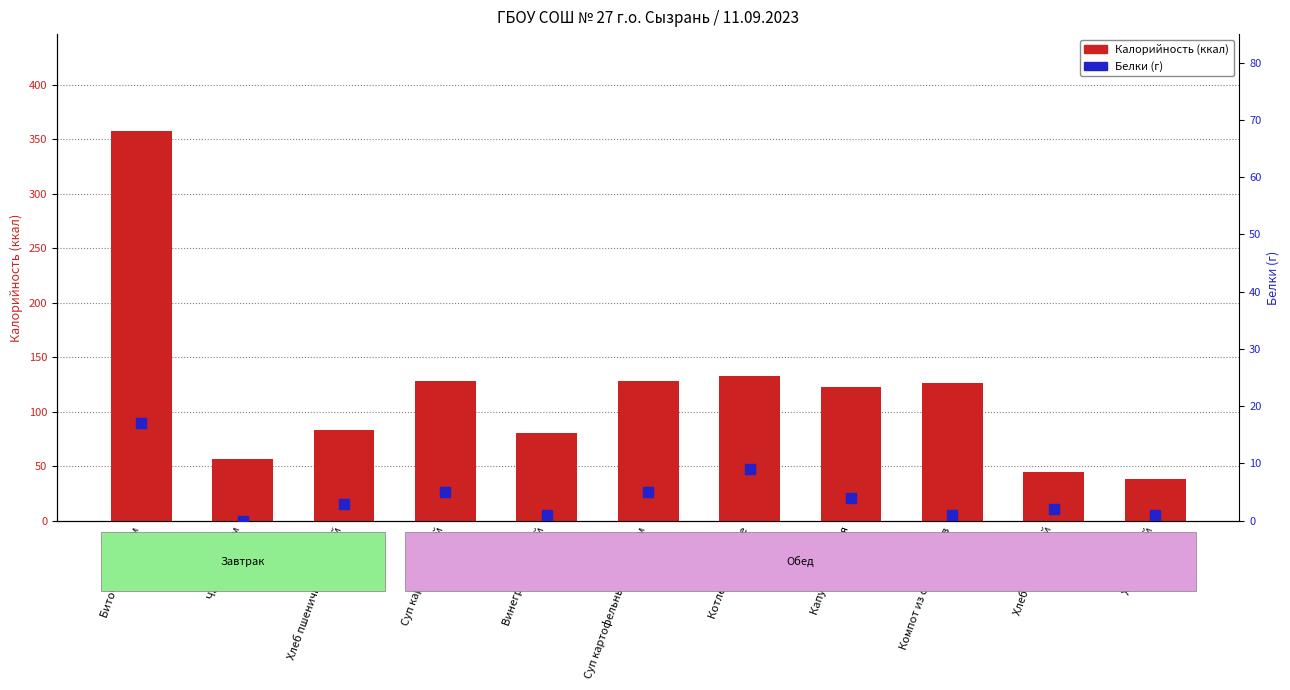

Which series has the widest spread of Y values?

Калорийность (ккал)